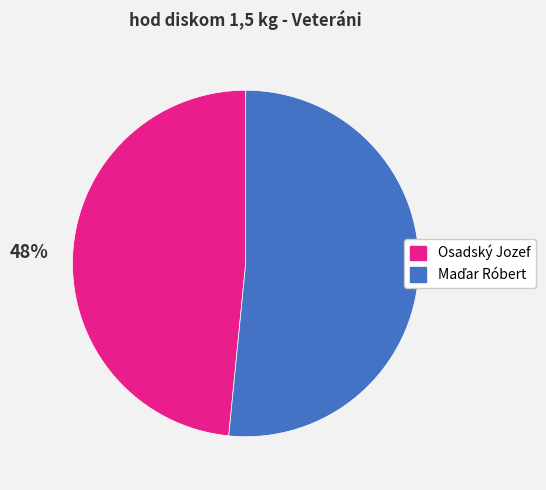

What is the smallest slice in the pie chart?

Osadský Jozef